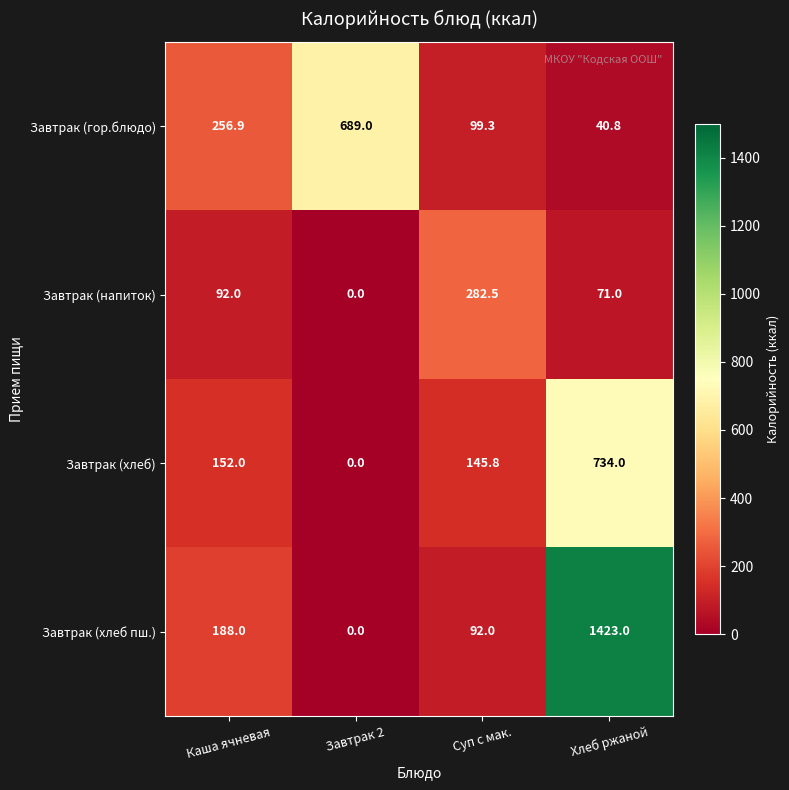

Is it true that Завтрак (гор.блюдо) equals 25.6 at Суп с мак.?

False